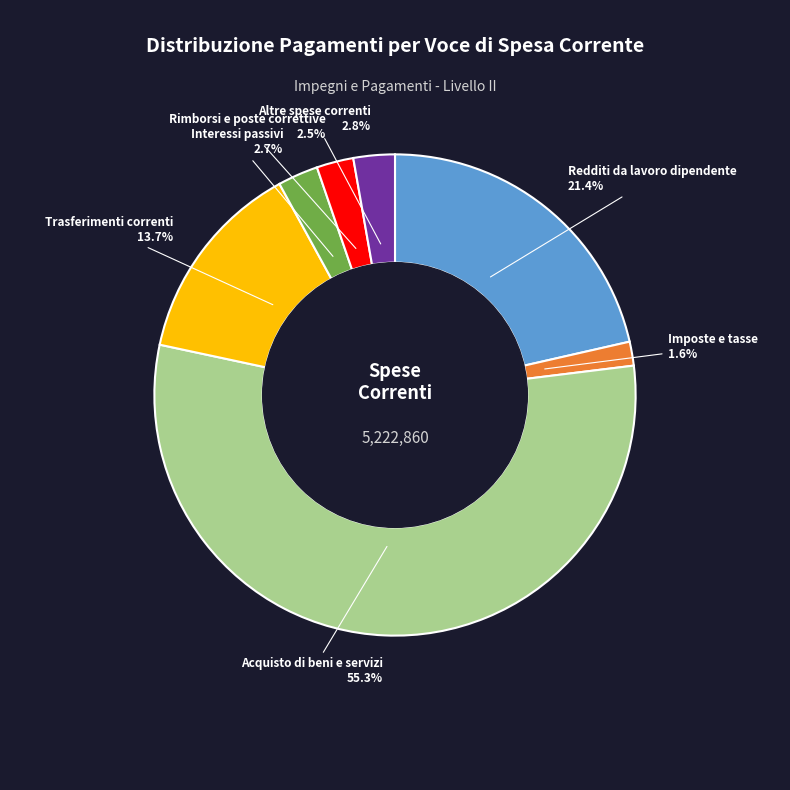

Is there a majority slice in this chart?

Yes